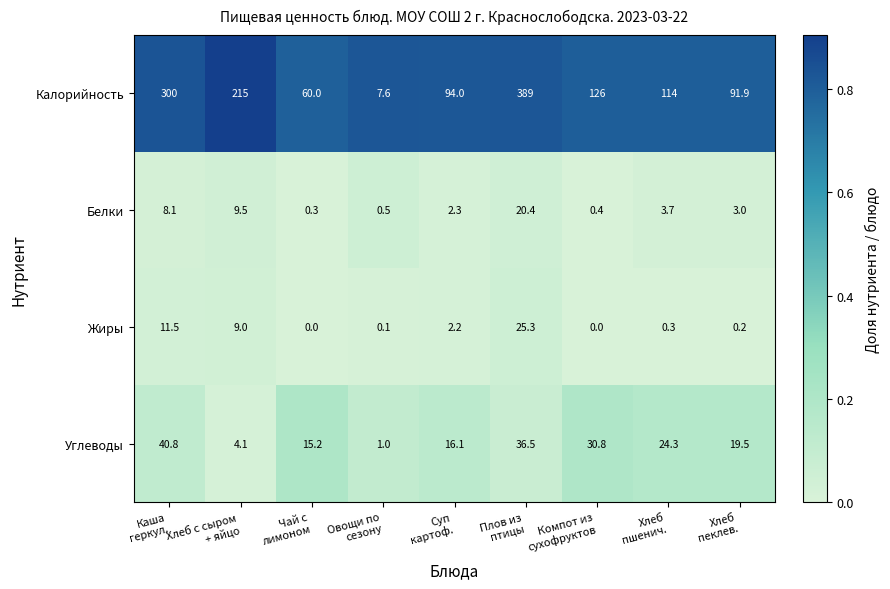

Which series has the largest total across all categories?

Калорийность